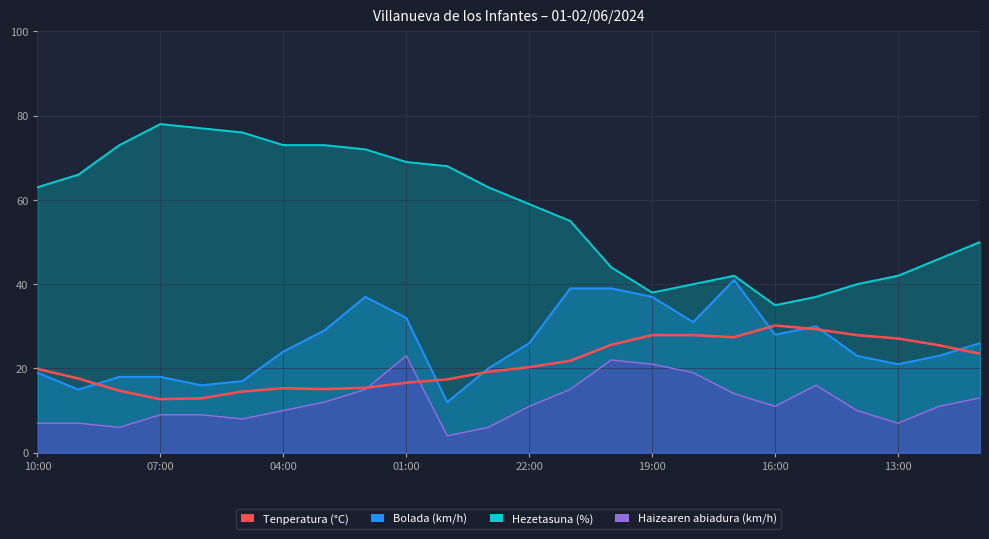

How many data points are less than 20?

12